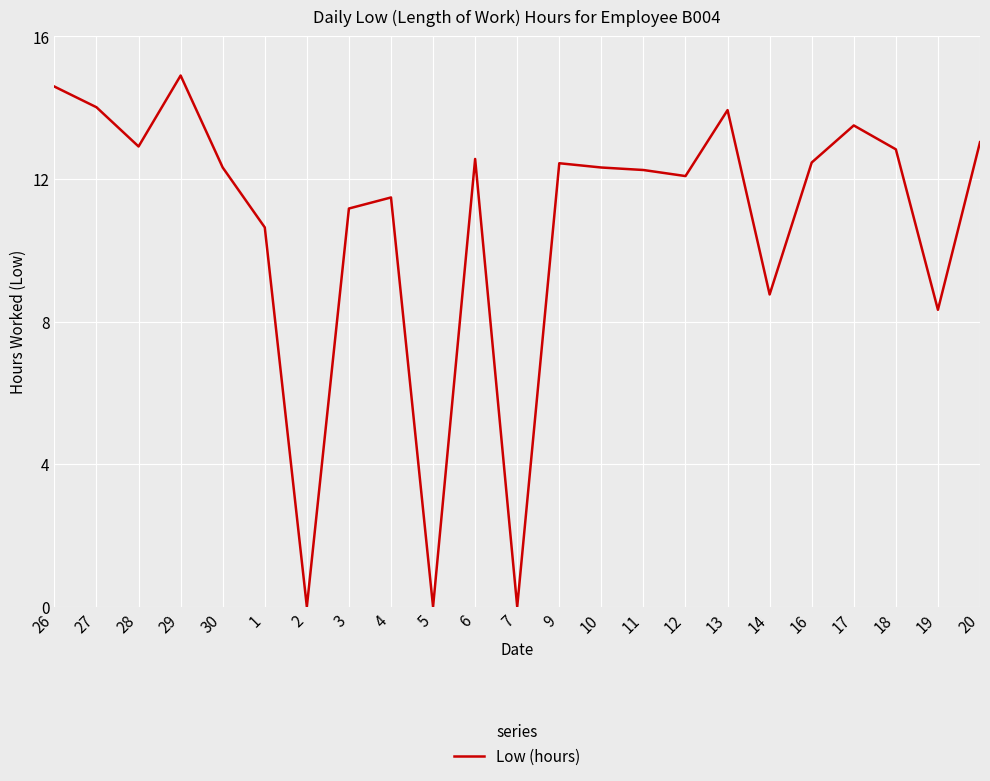

True or false: the data shows 11.2 at 3.

True